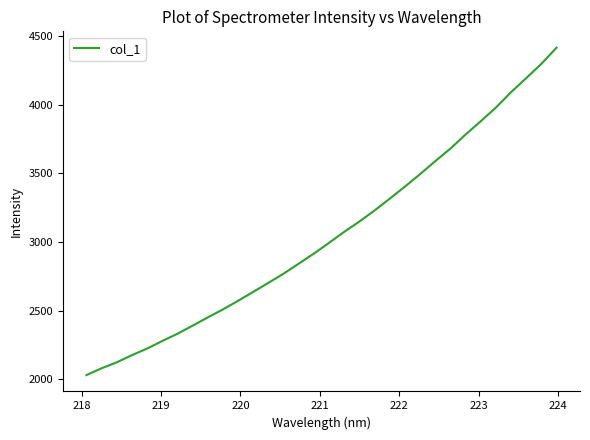

What is the smallest value displayed?

2031.7